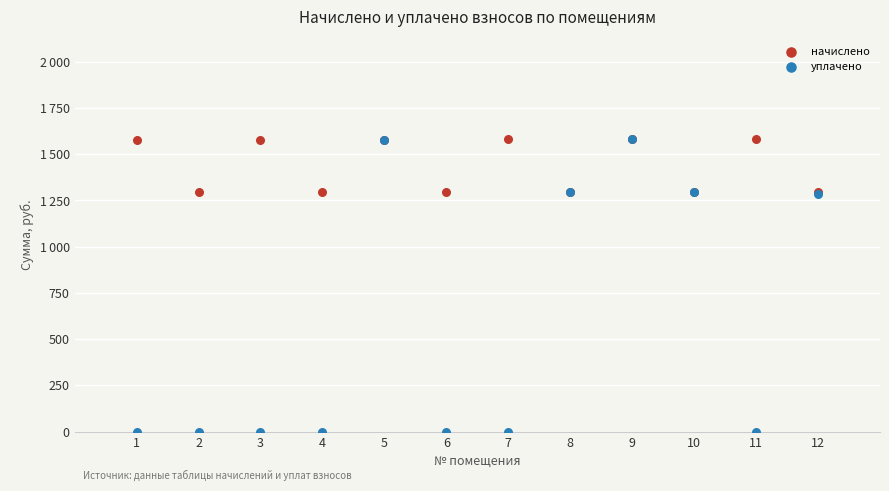

Which series contains the lowest Y value?

уплачено